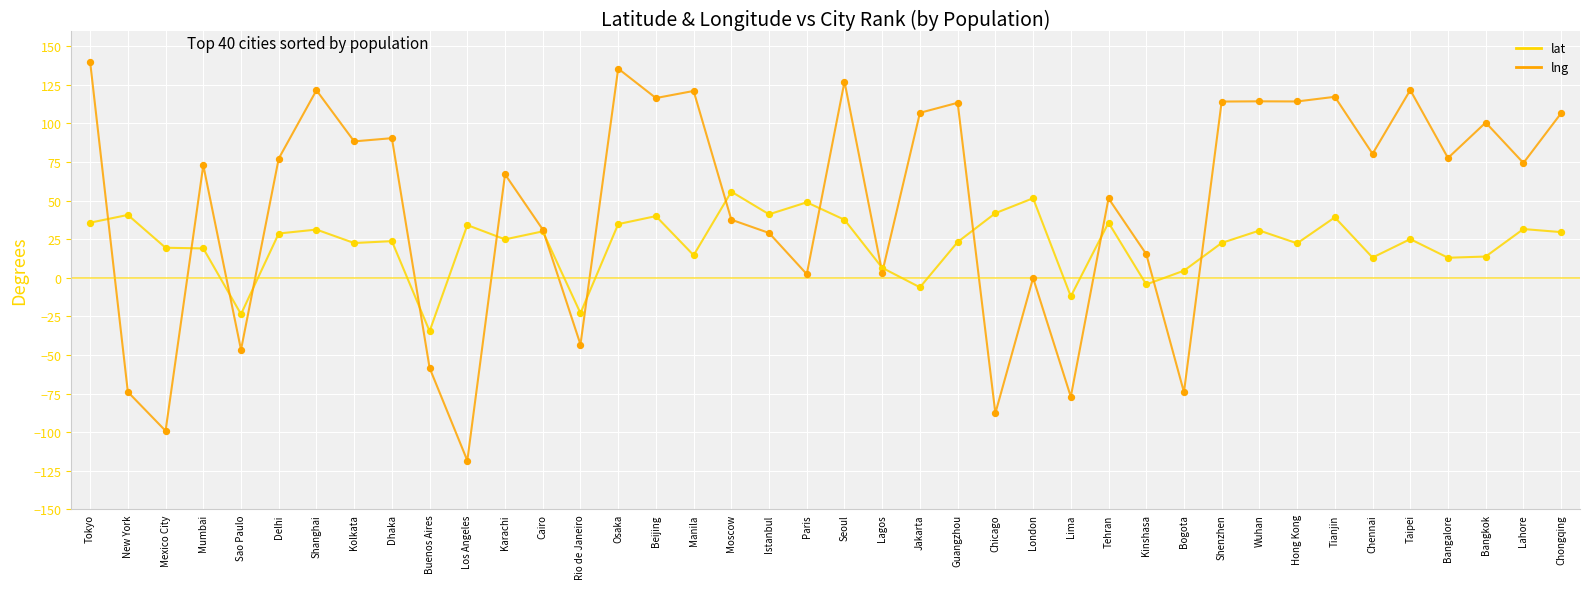

What is the total value across all series at Cairo?

61.3